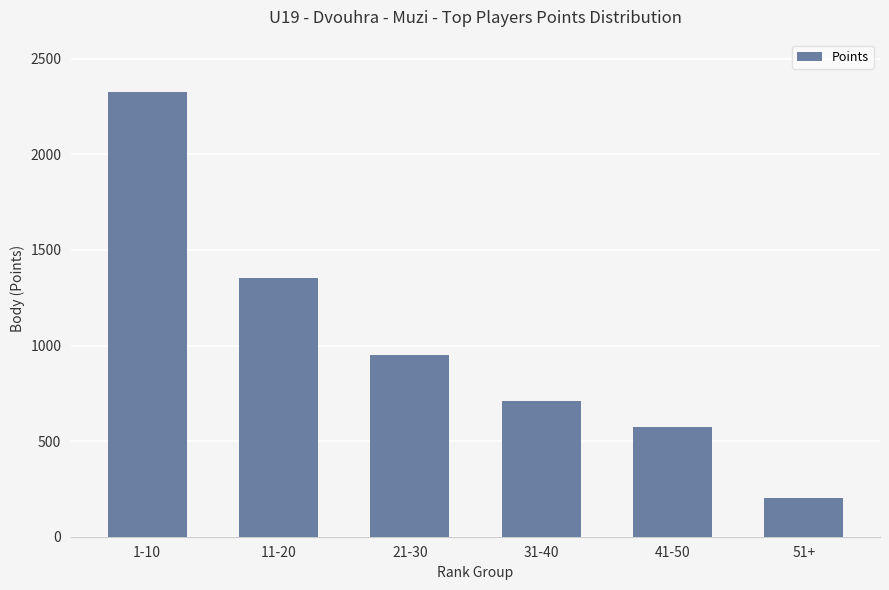

Rank the categories by value from lowest to highest.

51+, 41-50, 31-40, 21-30, 11-20, 1-10